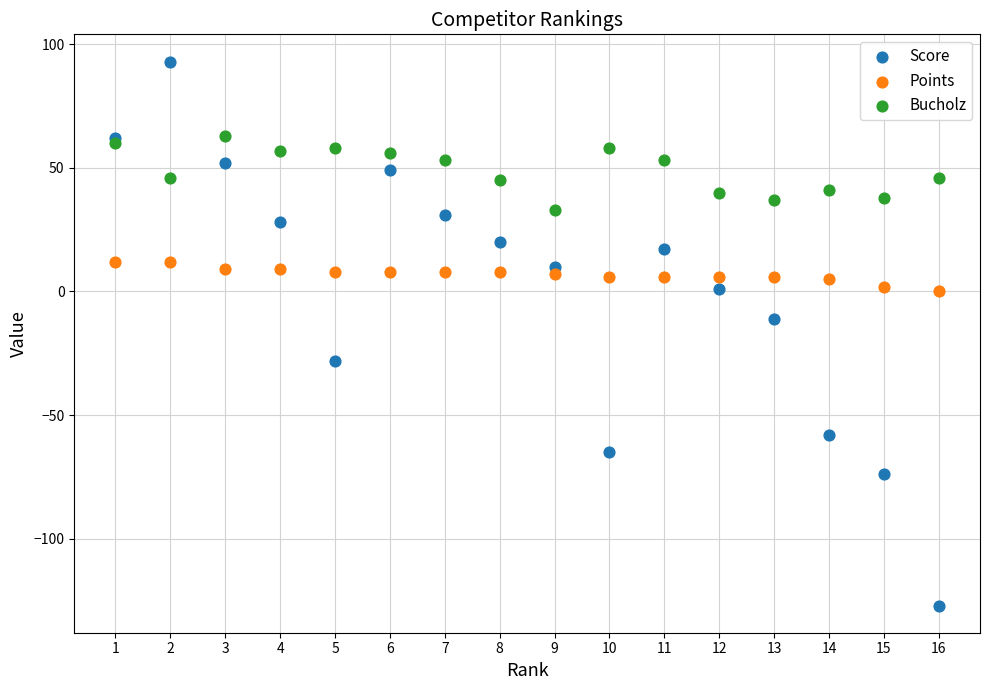

Across all series, what Y value is closest to -17?

-11